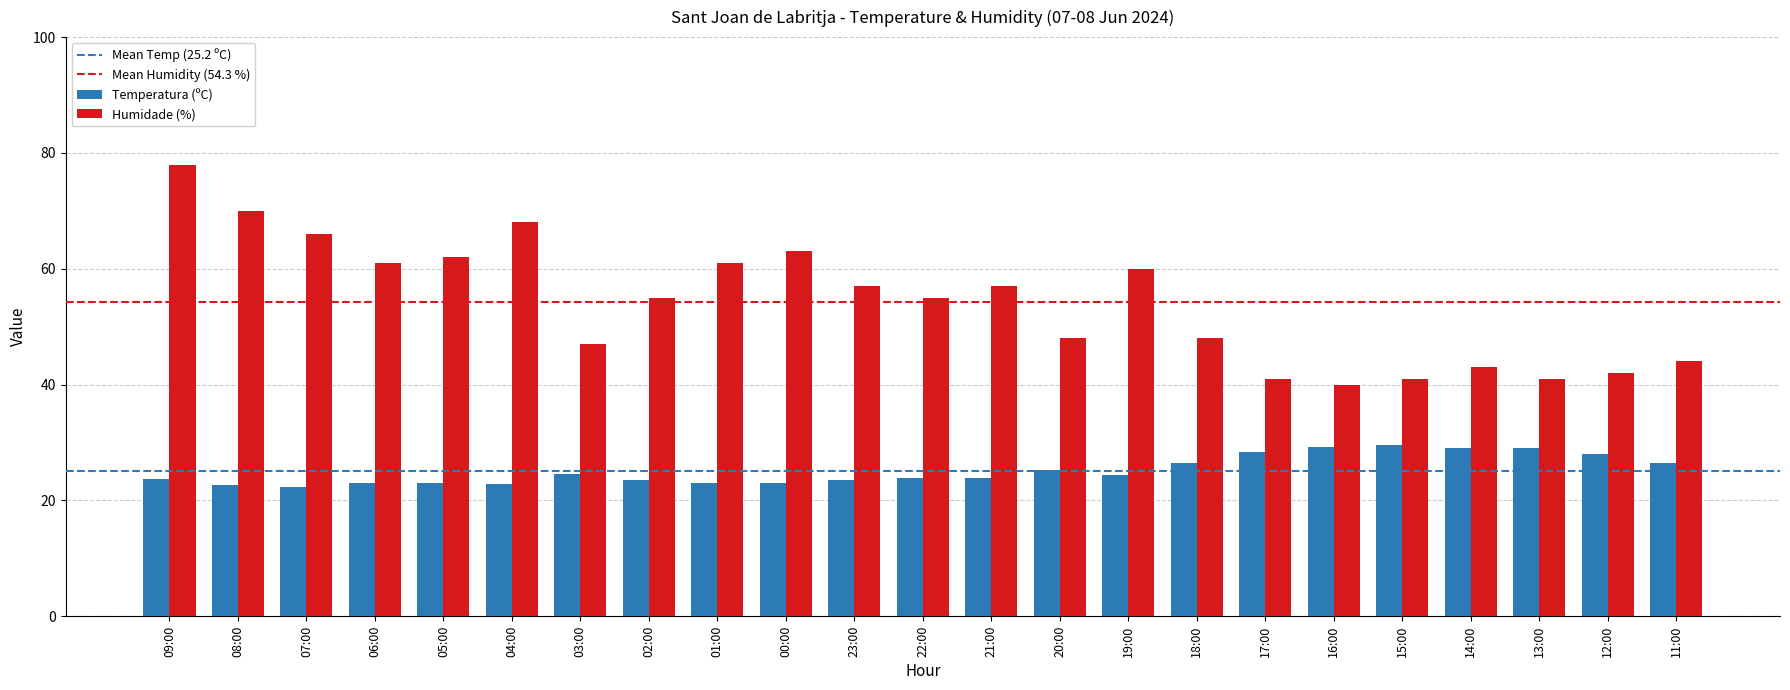

What is the label of the 2nd bar from the left?

08:00